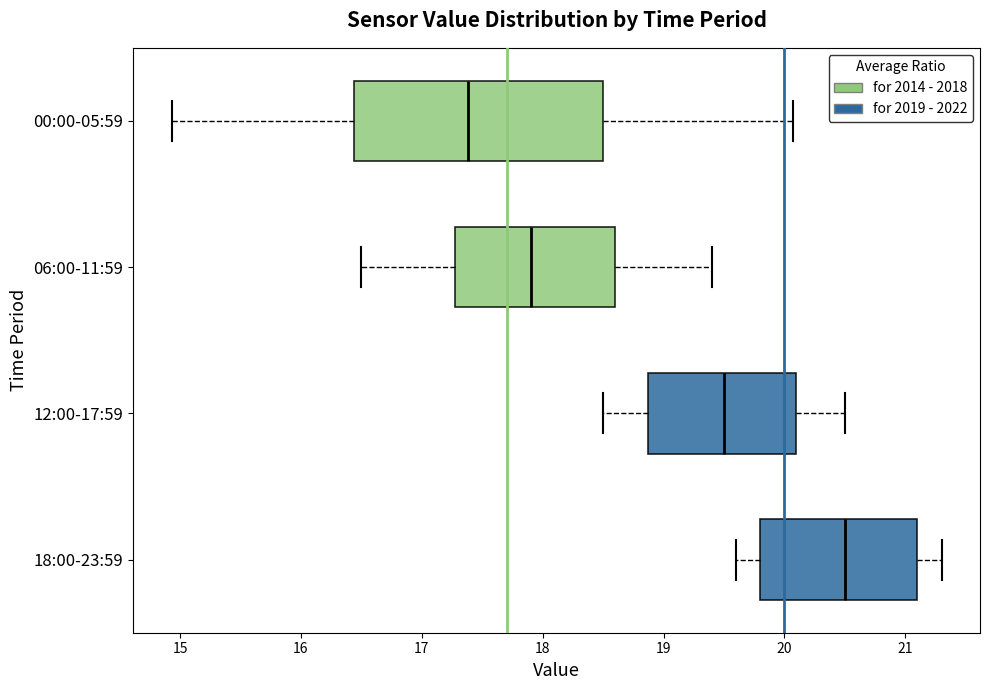

Where does the left whisker of the box for 12:00-17:59 end on the x-axis? The values are not printed on the chart, so give them approximately, as read against the axis.

18.5